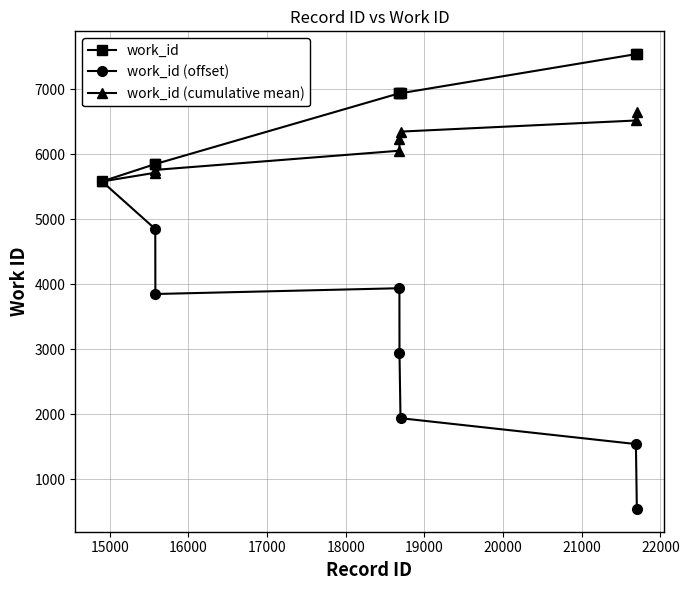

Rank the series by their maximum value, from lowest to highest.

work_id (offset), work_id (cumulative mean), work_id